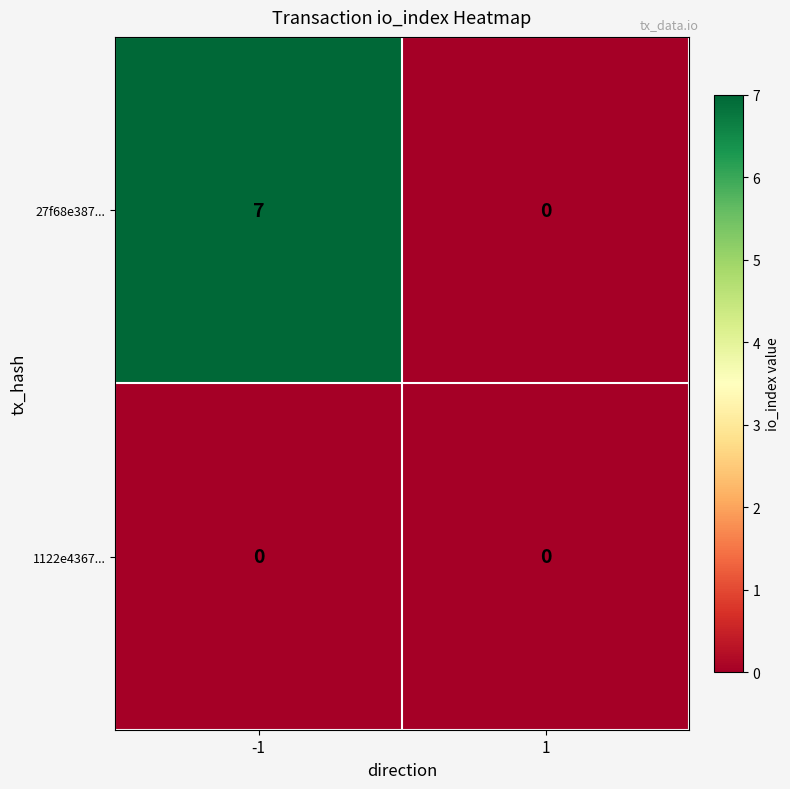

Reading left to right, transcribe all the data shown in this chart.

27f68e387...: 7	0
1122e4367...: 0	0